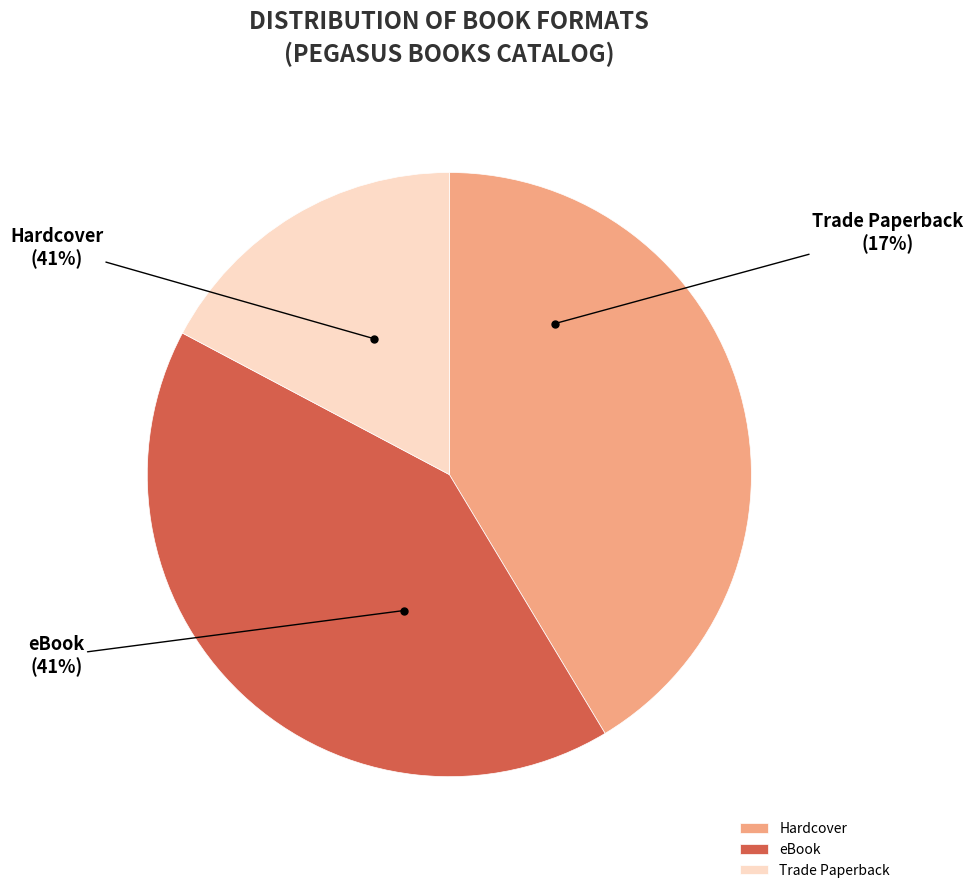

Rank the categories by value from lowest to highest.

Trade Paperback, Hardcover, eBook